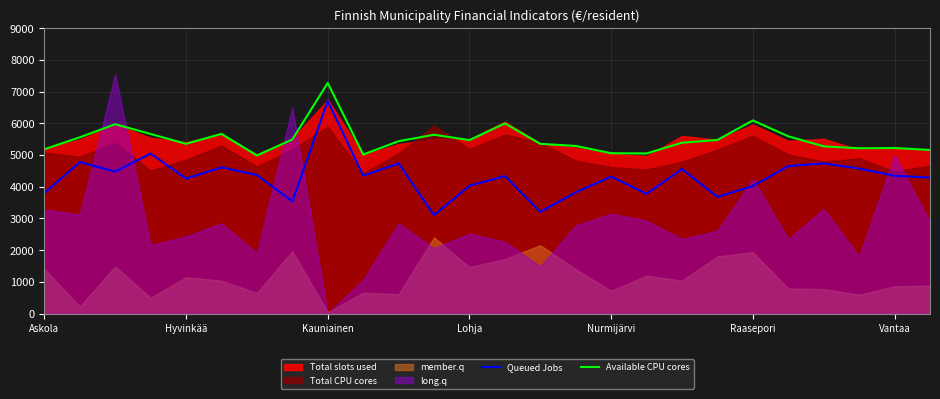

True or false: Queued Jobs and Available CPU cores cross at least once.

False